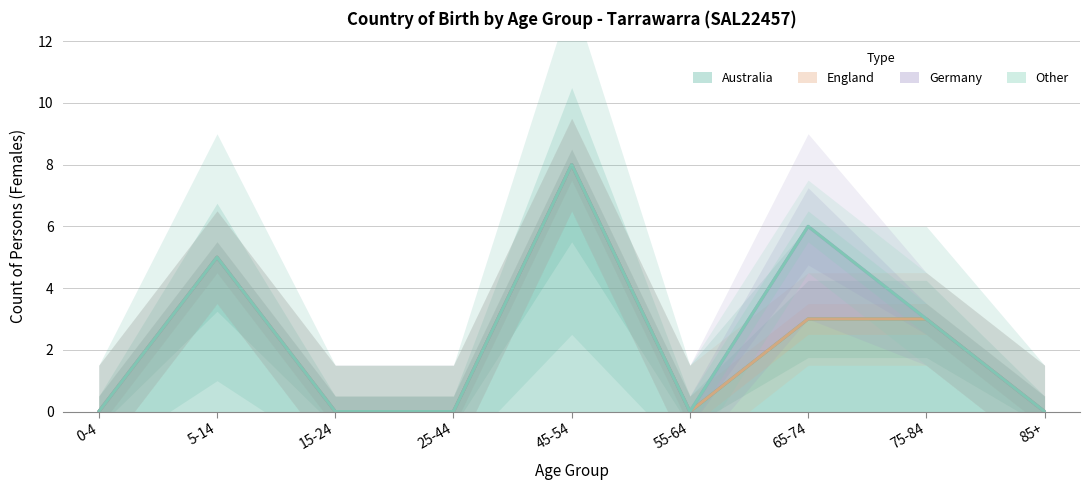

How many interior local peaks does the Australia series have?

2